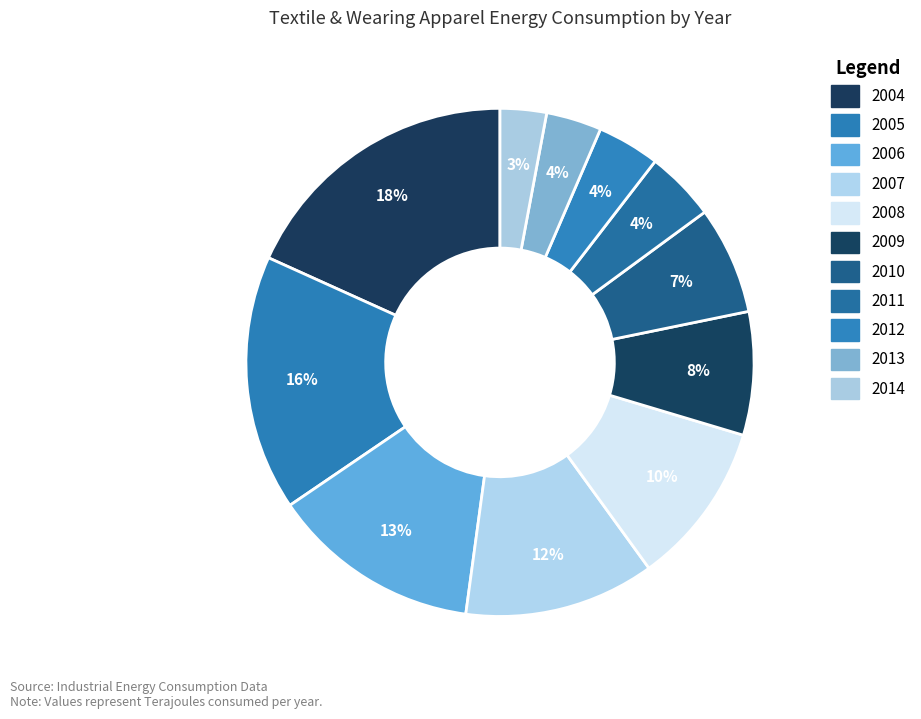

How many slices are in this pie chart?

11